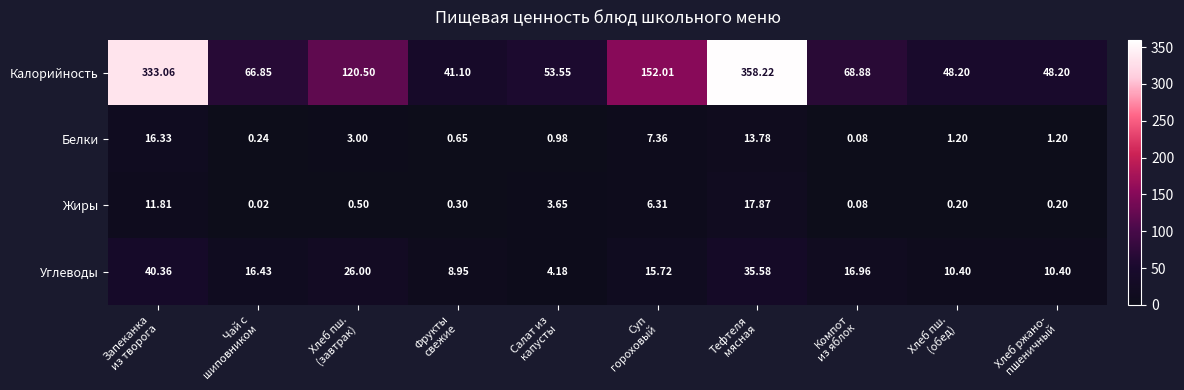

Which series has the largest range (max minus min)?

Калорийность